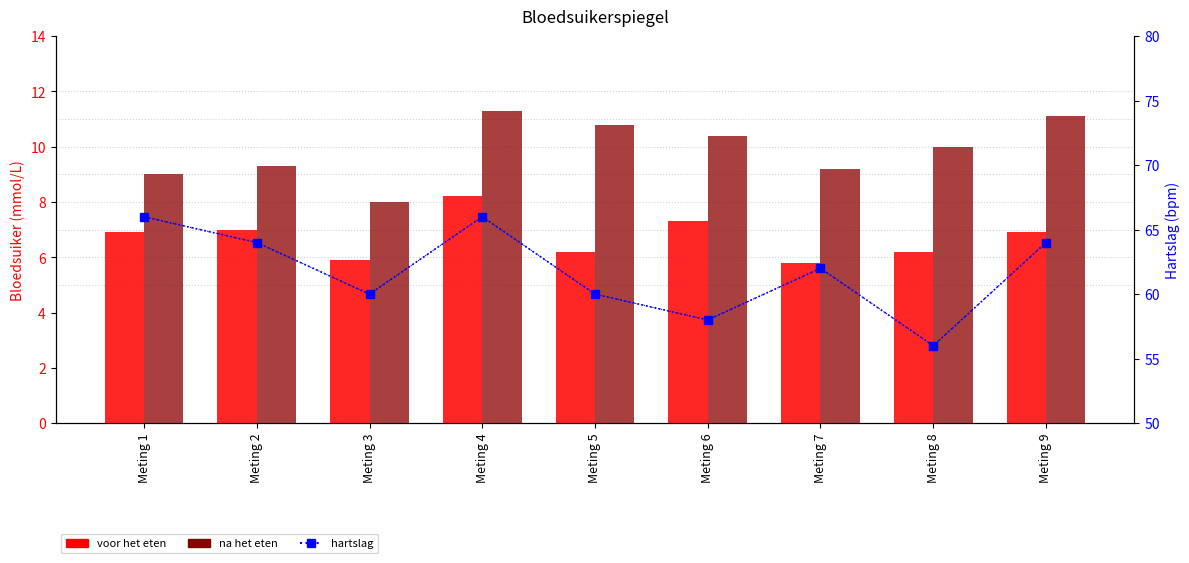

At Meting 4, list the series in order from smallest to largest.

voor het eten, na het eten, hartslag